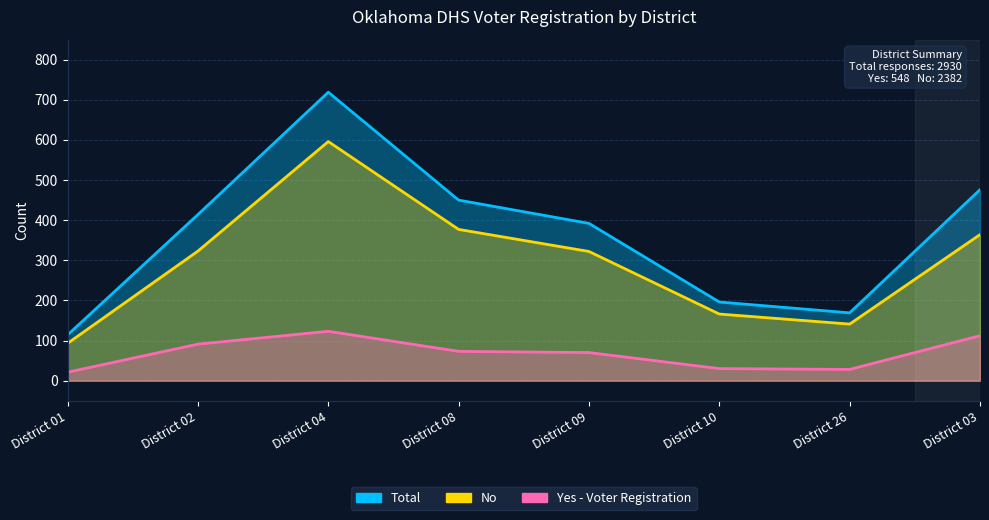

What is the difference between the second highest and second lowest values in the No series?

236